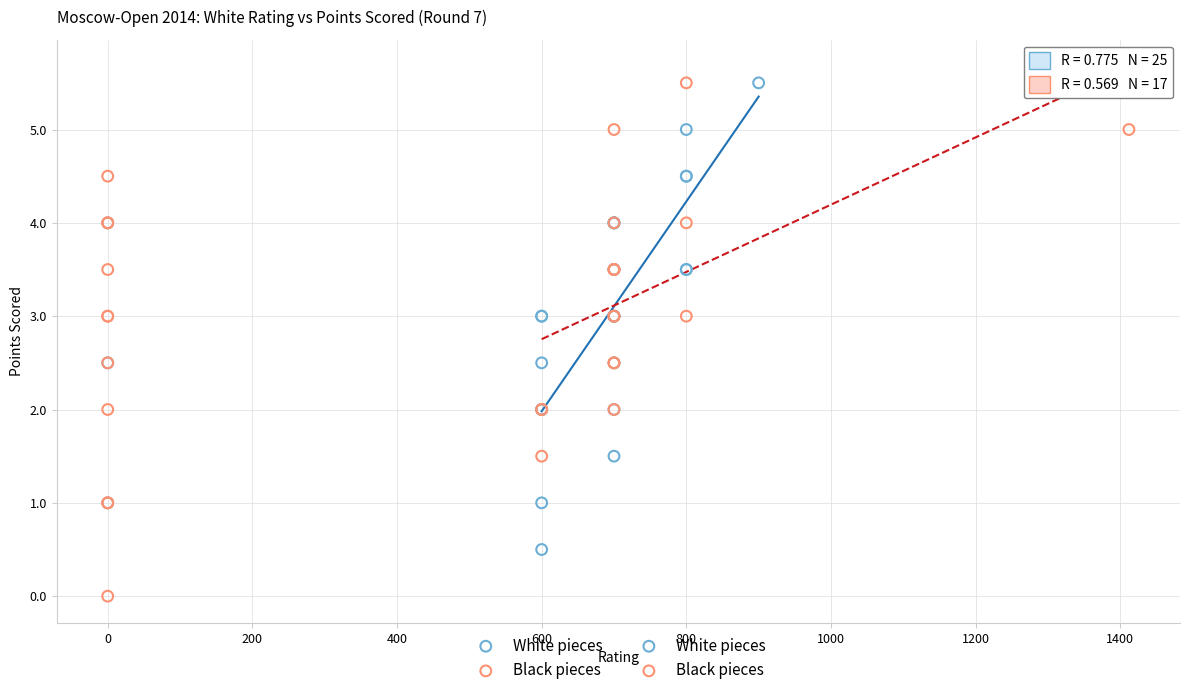

Which series has the largest Y range (max minus min)?

Black pieces